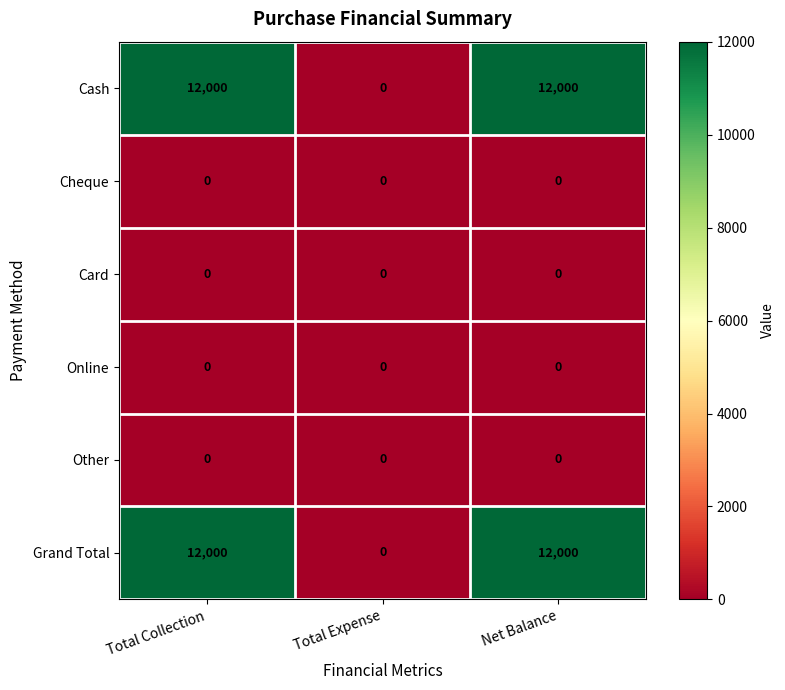

The Card series shows 0 at Total Expense. True or false?

True